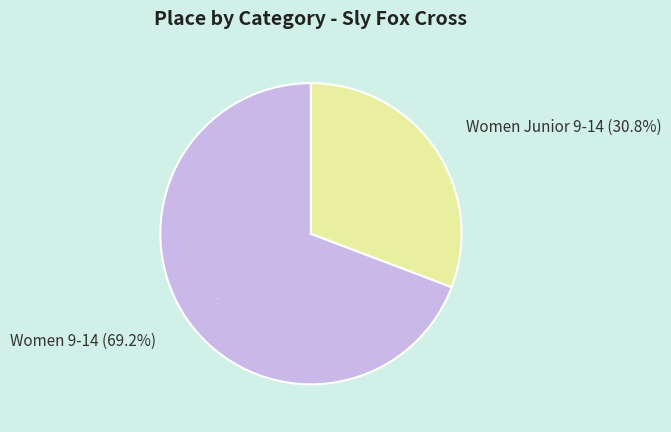

Between Women 9-14 and Women Junior 9-14, which is larger?

Women 9-14